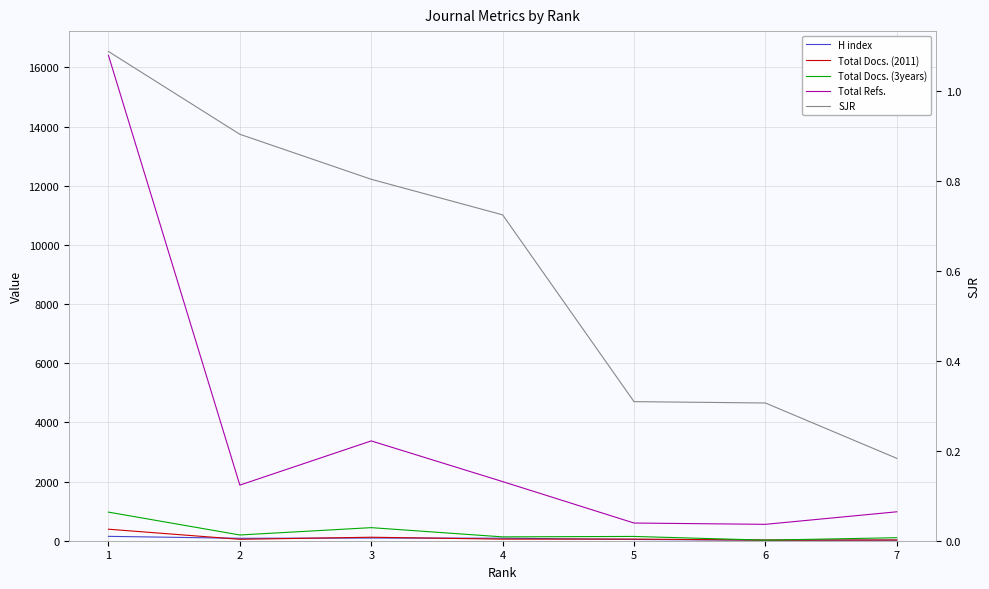

True or false: H index has more than 0 interior local peaks.

True